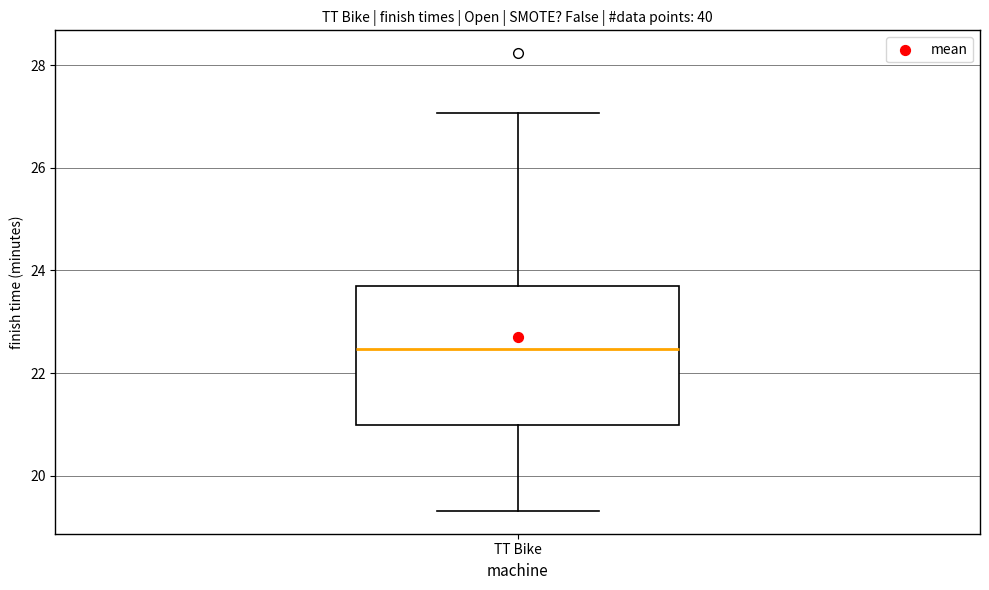

Transcribe this box plot: give where the median line is, the range the box spans, and where the two whiskers end, as read against the y-axis. The values are not printed on the chart, so give them approximately, as read against the axis.

median 22.4, box 21.0 to 23.8, whiskers 19.4 to 27.0